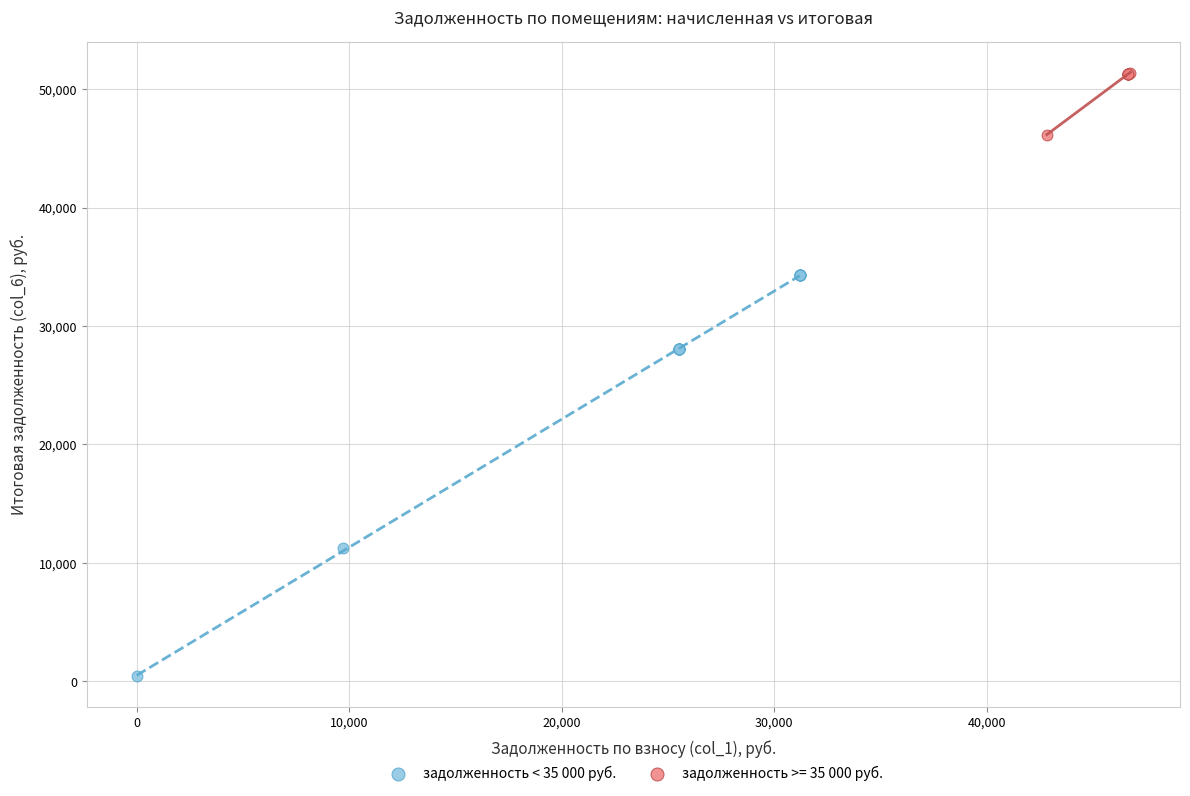

Which series contains the highest Y value?

задолженность >= 35 000 руб.